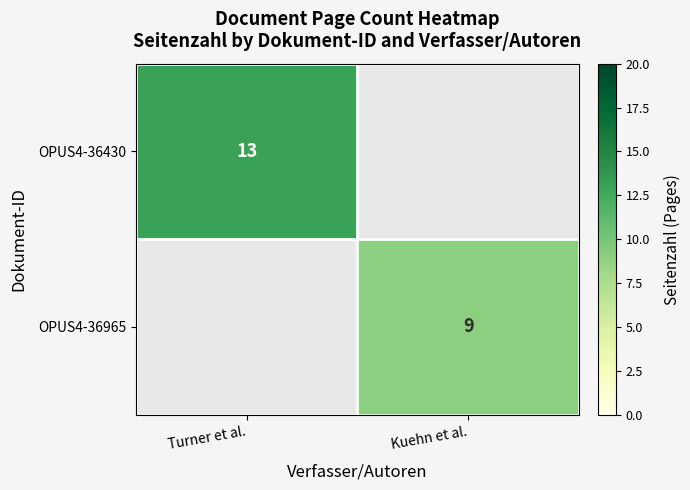

The value of OPUS4-36430 at Turner et al. is 7. True or false?

False